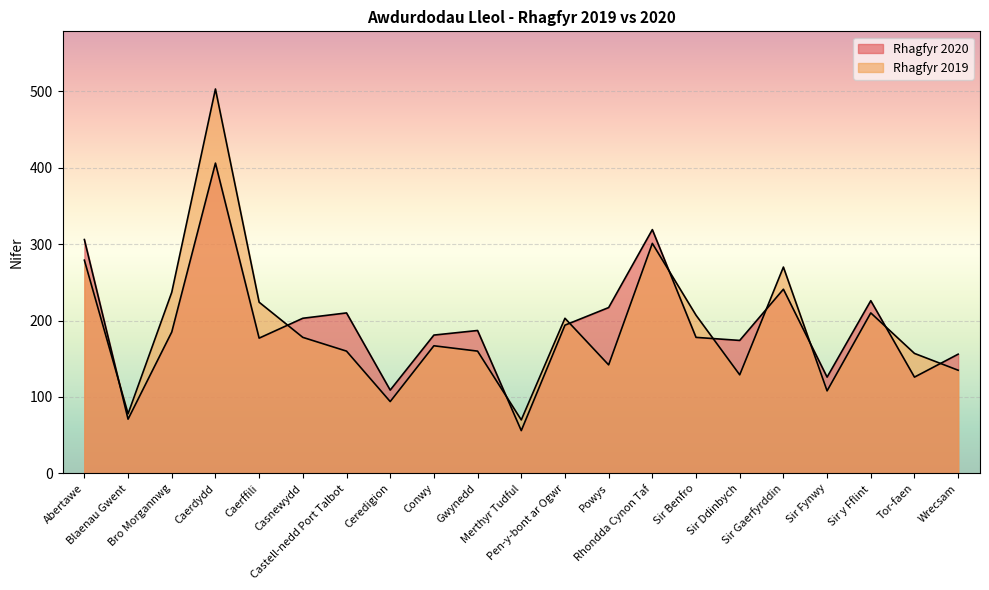

What is the total value across all series at Powys?

359